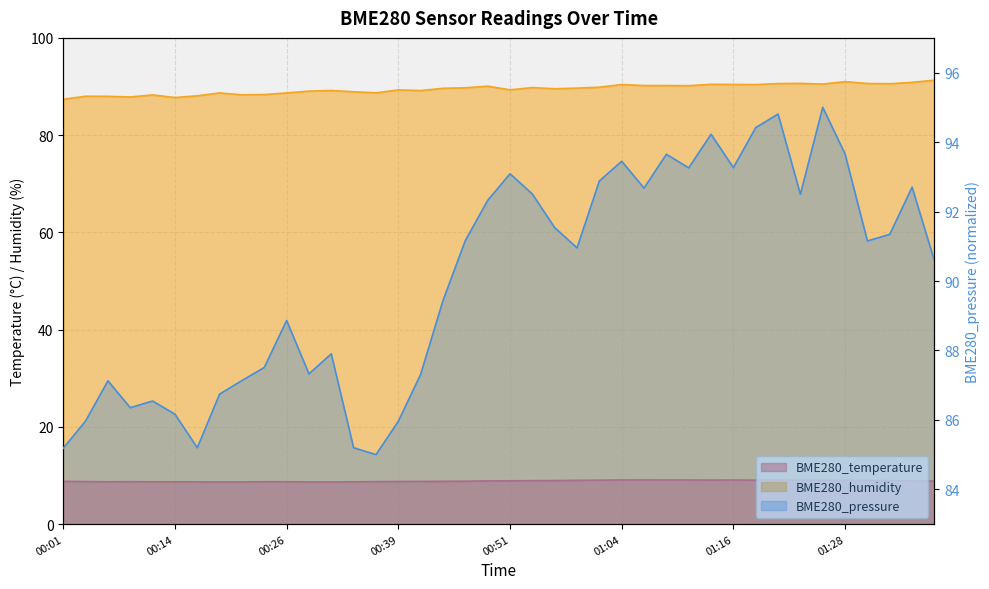

True or false: BME280_humidity has more than 2 points higher than both neighbors.

True